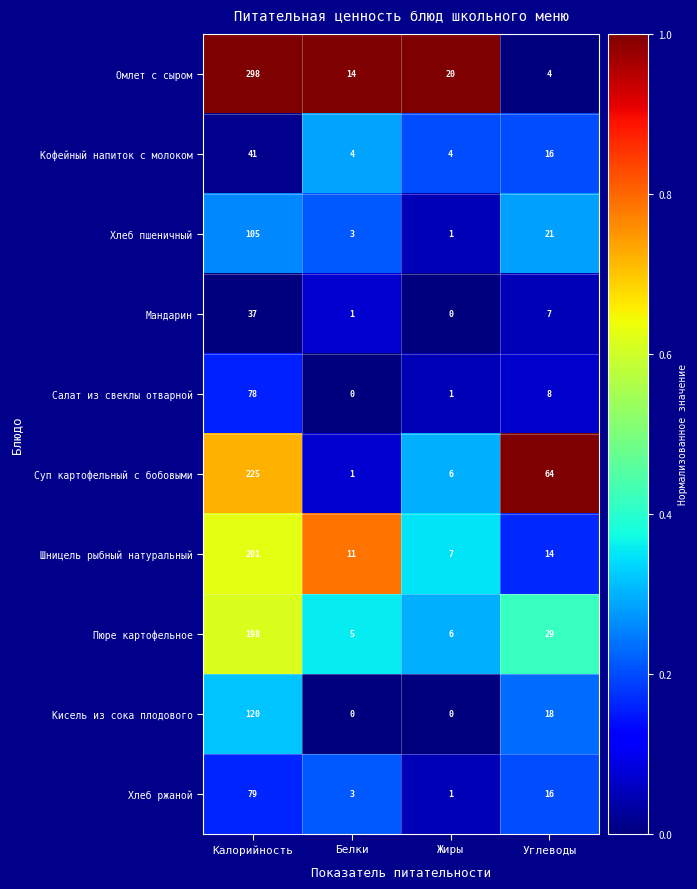

At which category does the chart reach its peak across all series?

Калорийность